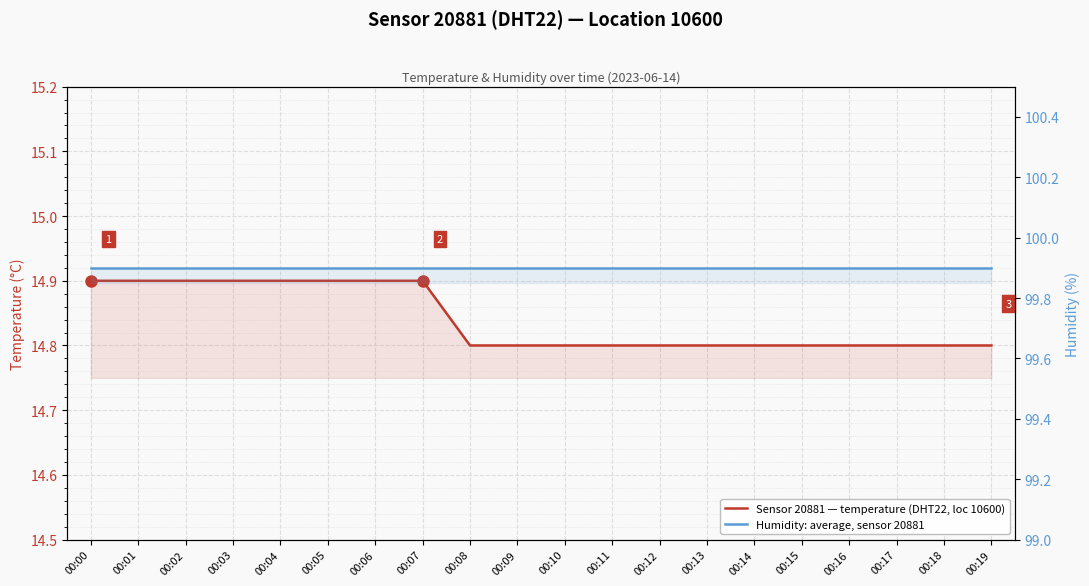

Which category has the highest value across all series?

00:00